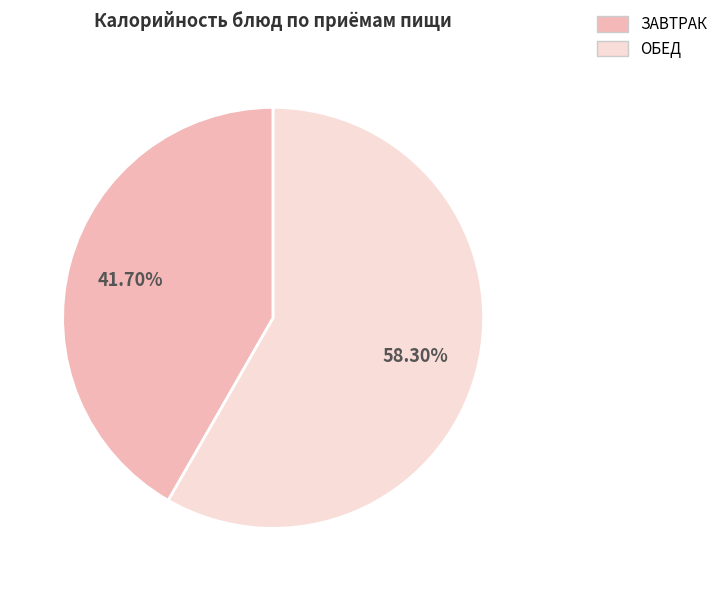

Which category has the smallest portion of the pie?

ЗАВТРАК